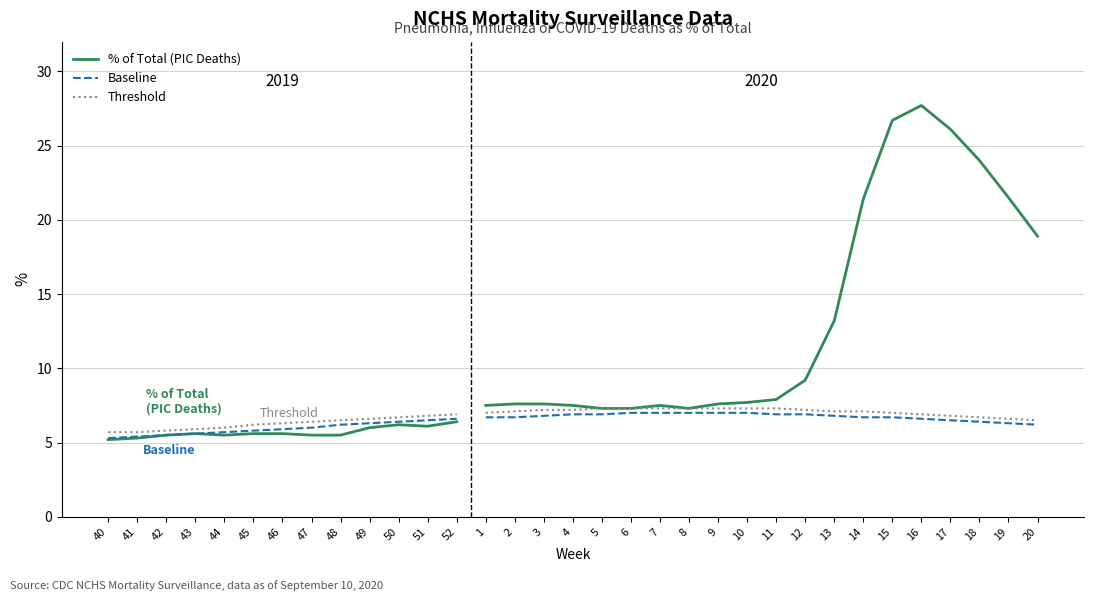

How many distinct data groups are displayed?

3